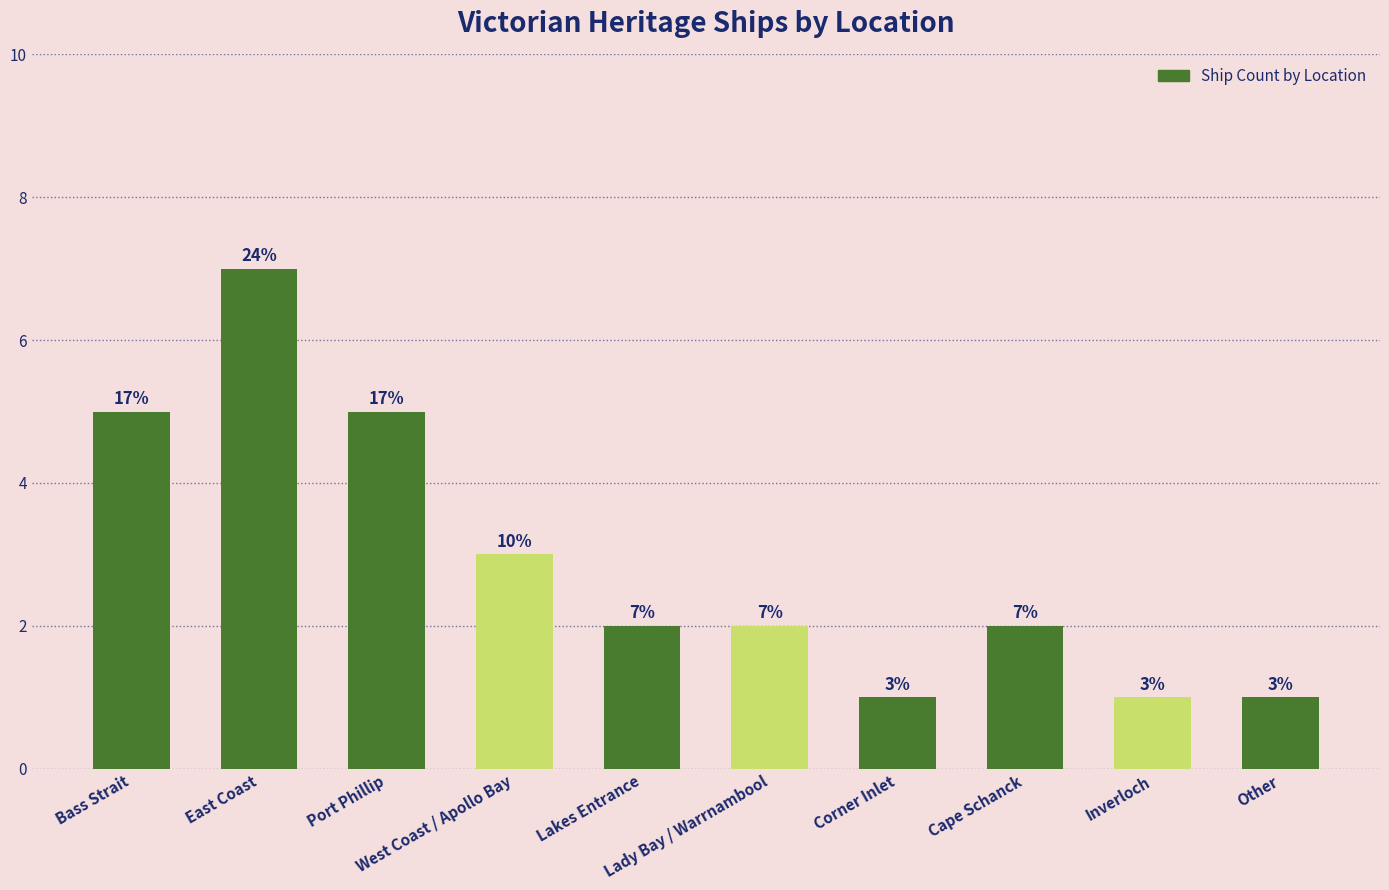

Reading left to right, transcribe all the data shown in this chart.

5	7	5	3	2	2	1	2	1	1